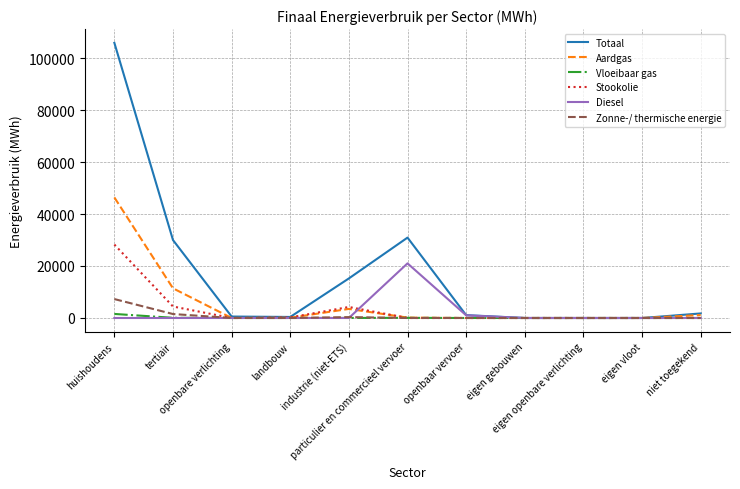

What is the total value across all series at particulier en commercieel vervoer?

52139.6